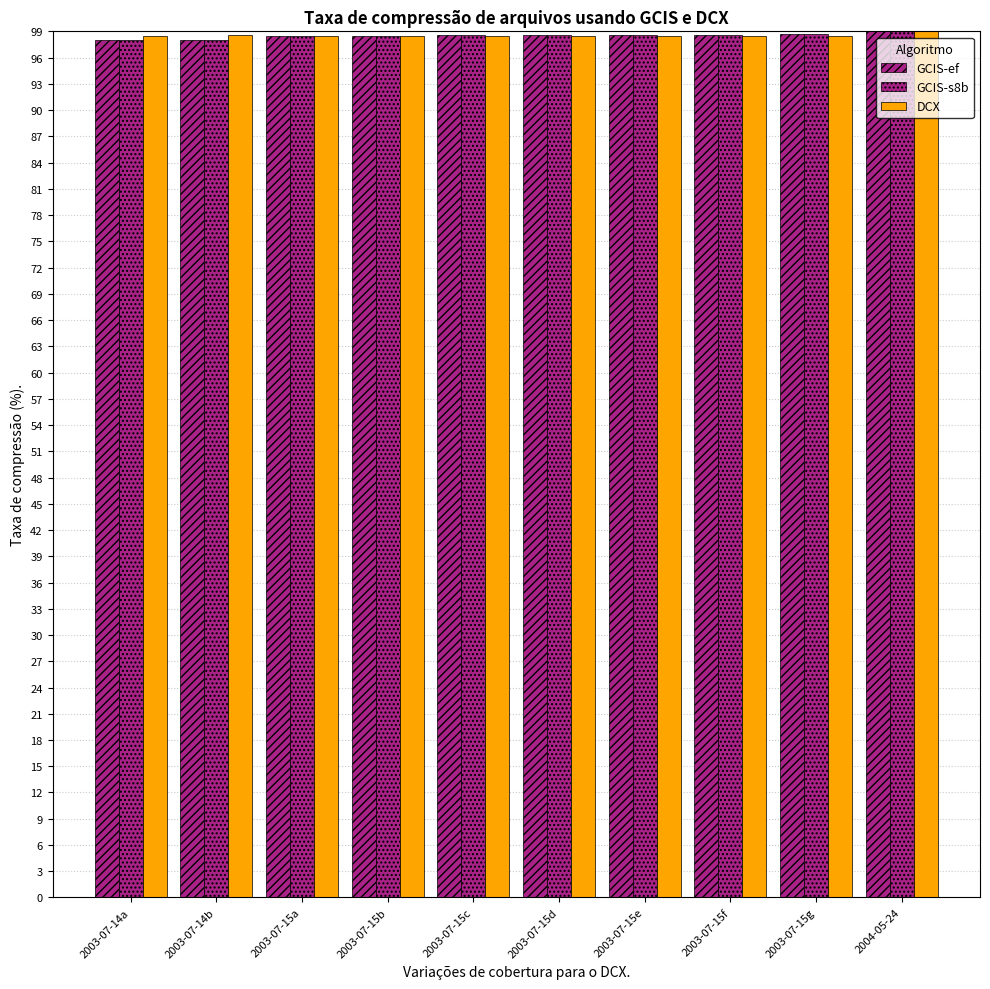

What position from the left is 2003-07-15e?

7